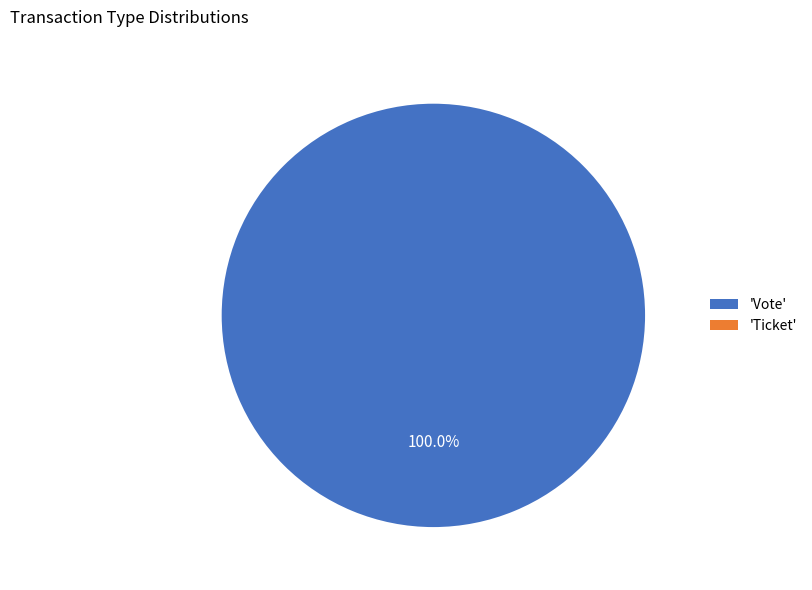

True or false: Vote accounts for 100% of the total.

True